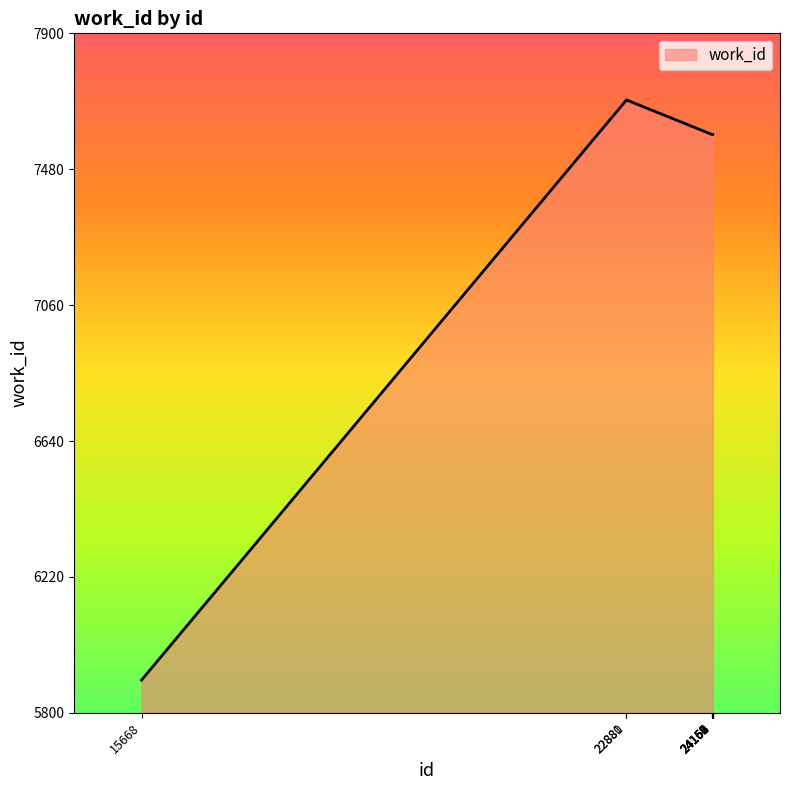

What is the smallest value displayed?

5901